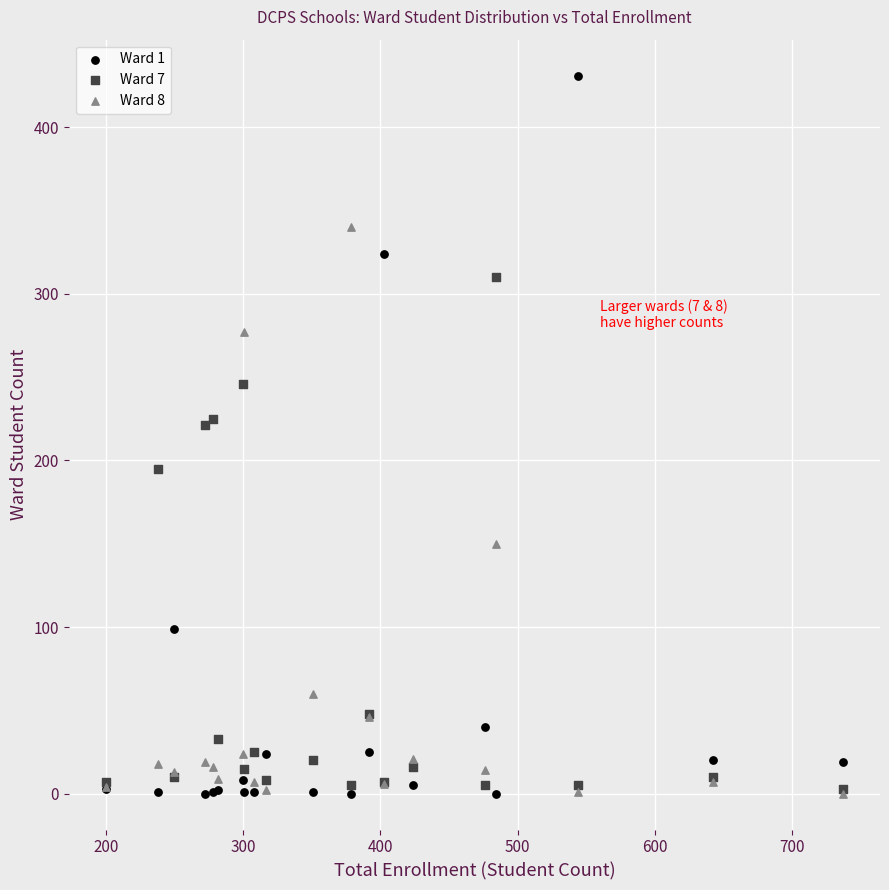

What are all the series names shown in the legend?

Ward 1, Ward 7, Ward 8